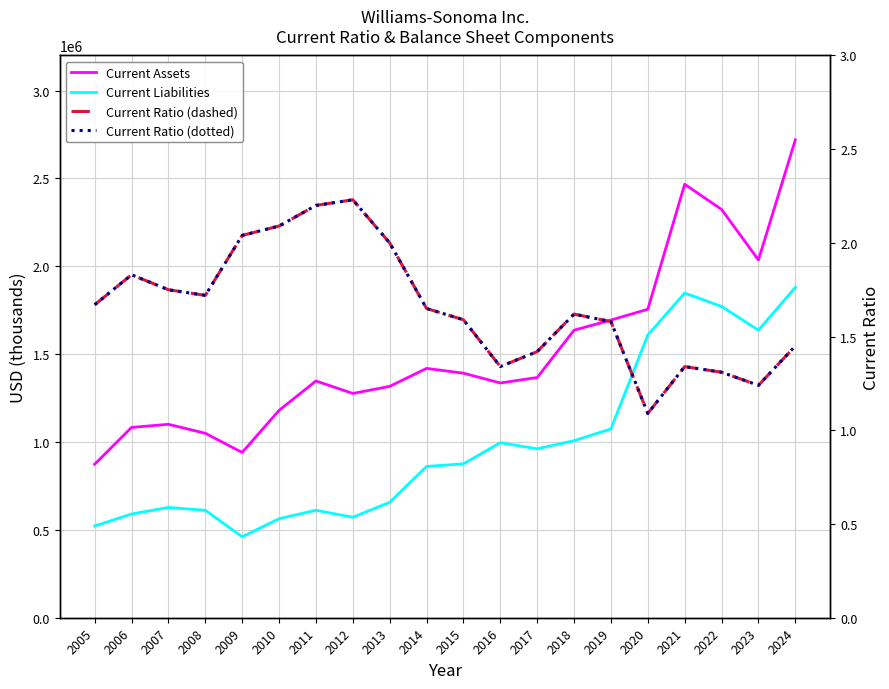

Rank the series by their maximum value, from highest to lowest.

Current Assets, Current Liabilities, Current Ratio, Current Ratio (dotted)